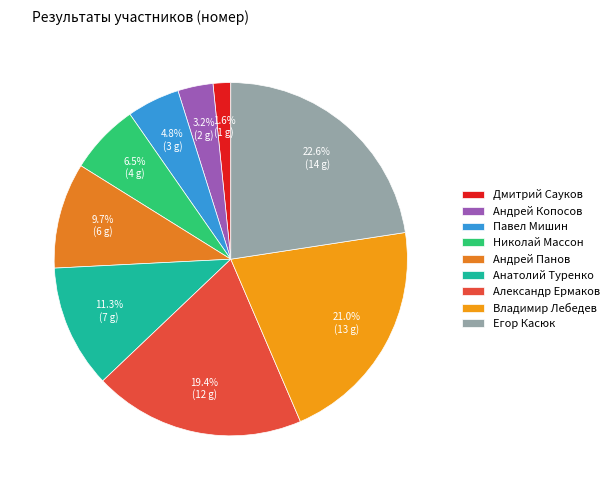

Between Андрей Панов and Павел Мишин, which is larger?

Андрей Панов